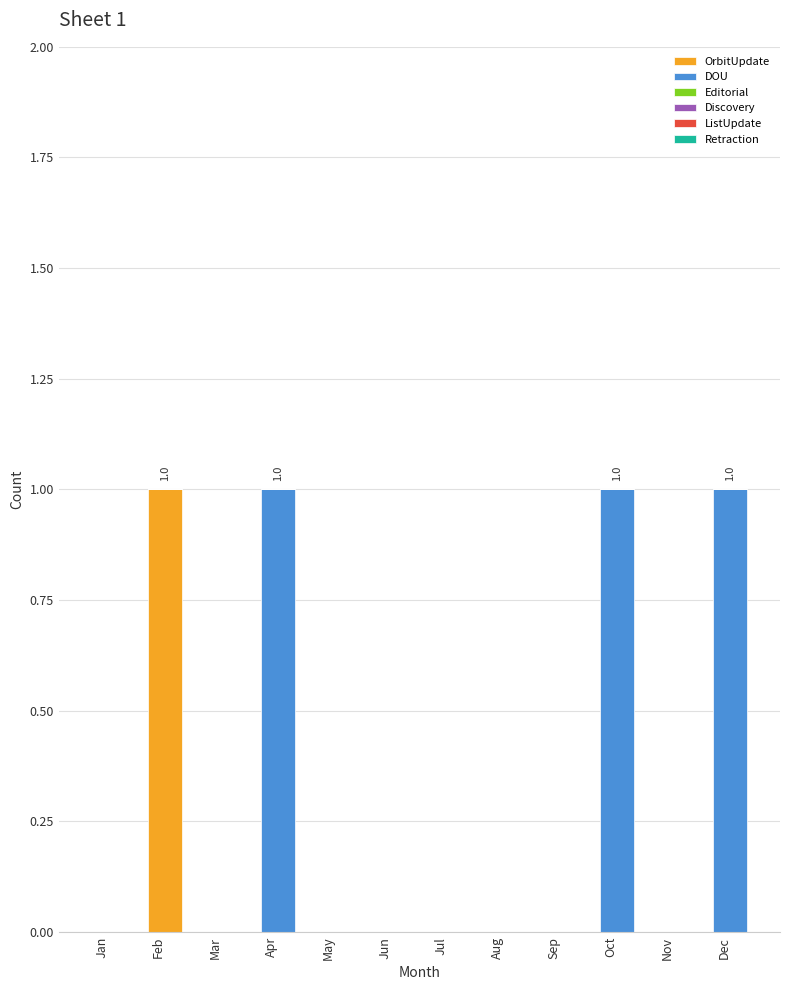

The value of OrbitUpdate at Nov is 0. True or false?

True